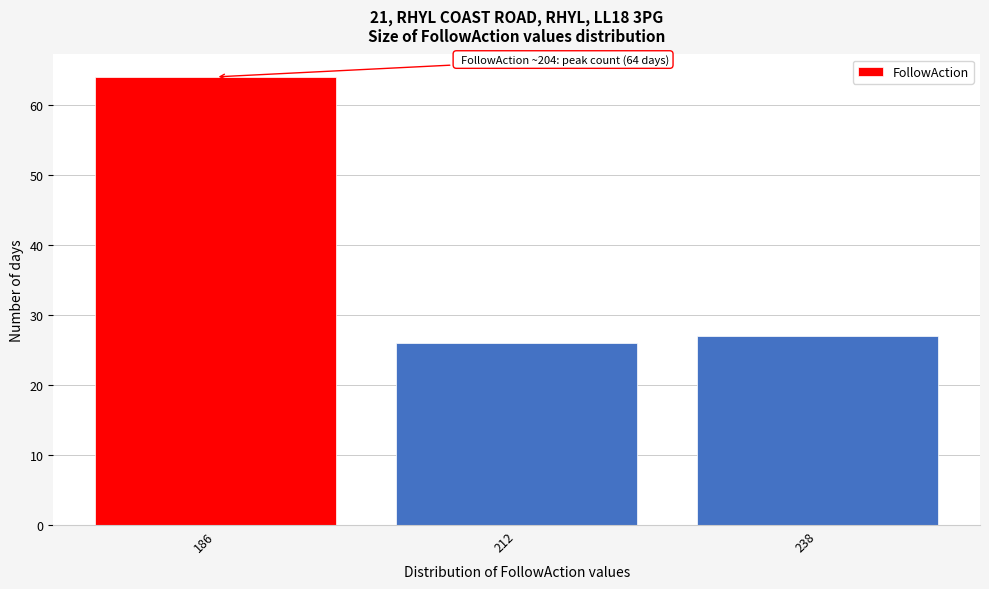

Reading right to left, transcribe all the data shown in this chart.

27	26	64